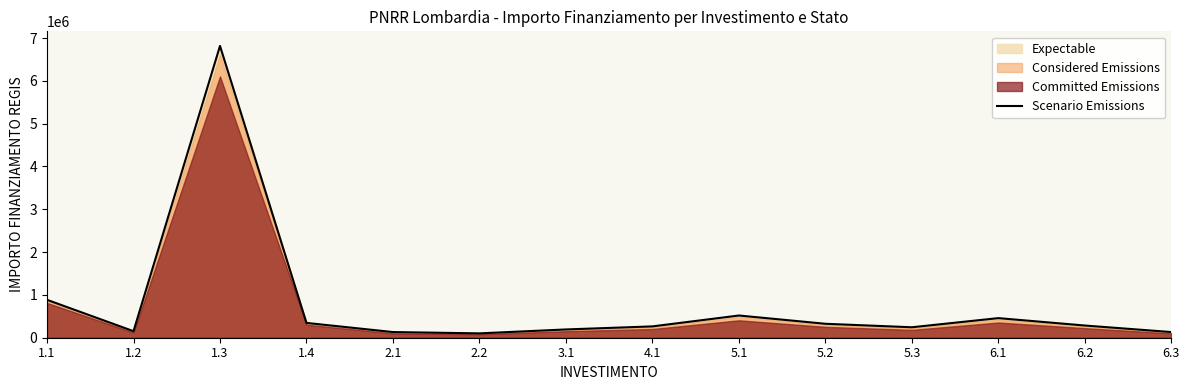

Reading left to right, extract all data points from this chart.

884964	152580	6815240	345848	132236	101720	193268	264472	518772	325504	244128	457740	284816	132236